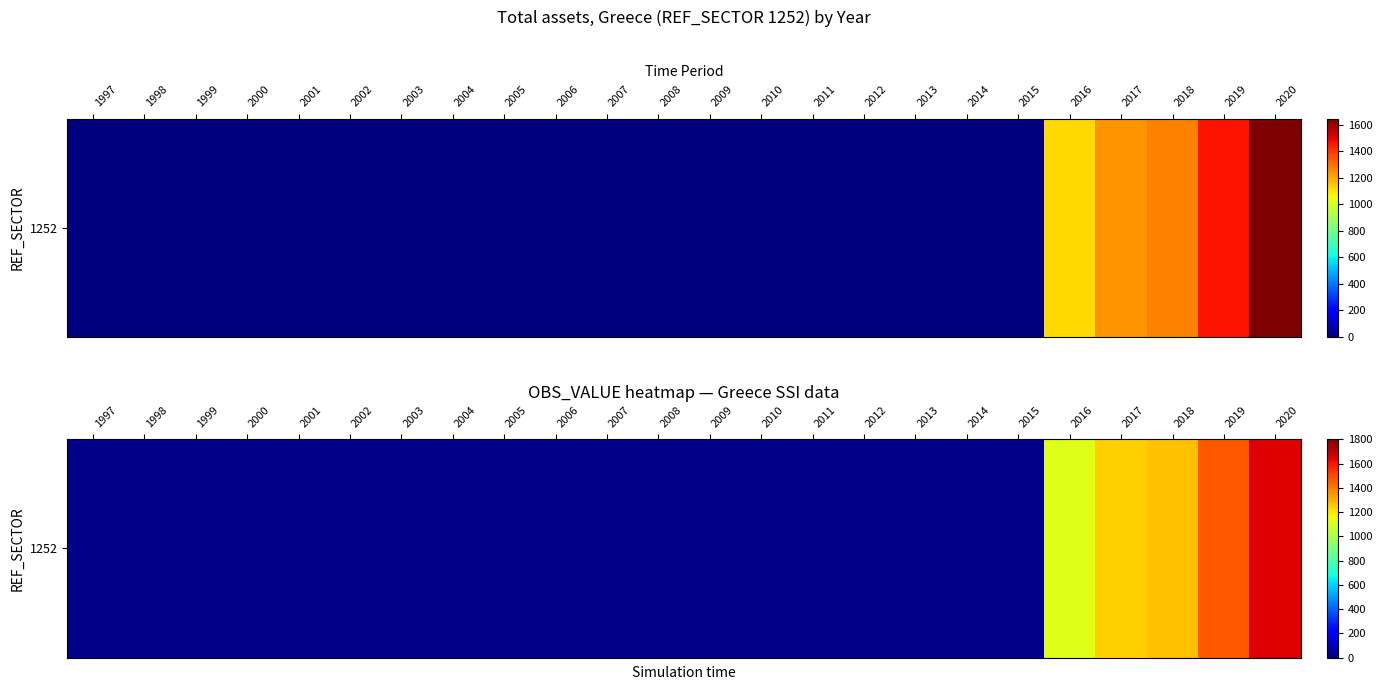

How many values are above zero?

5